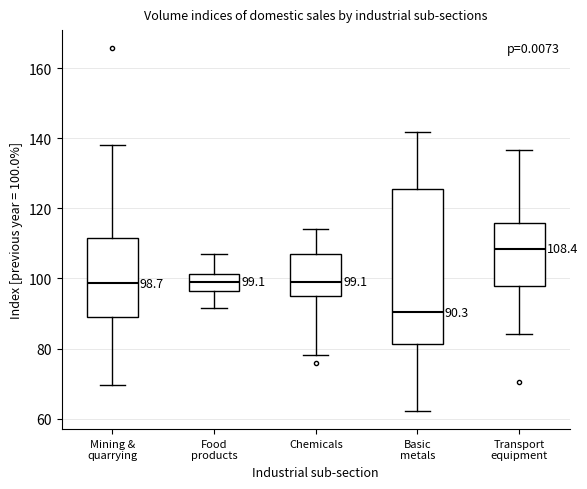

Which box is the tallest, from its lower edge to its upper edge?

Basic metals